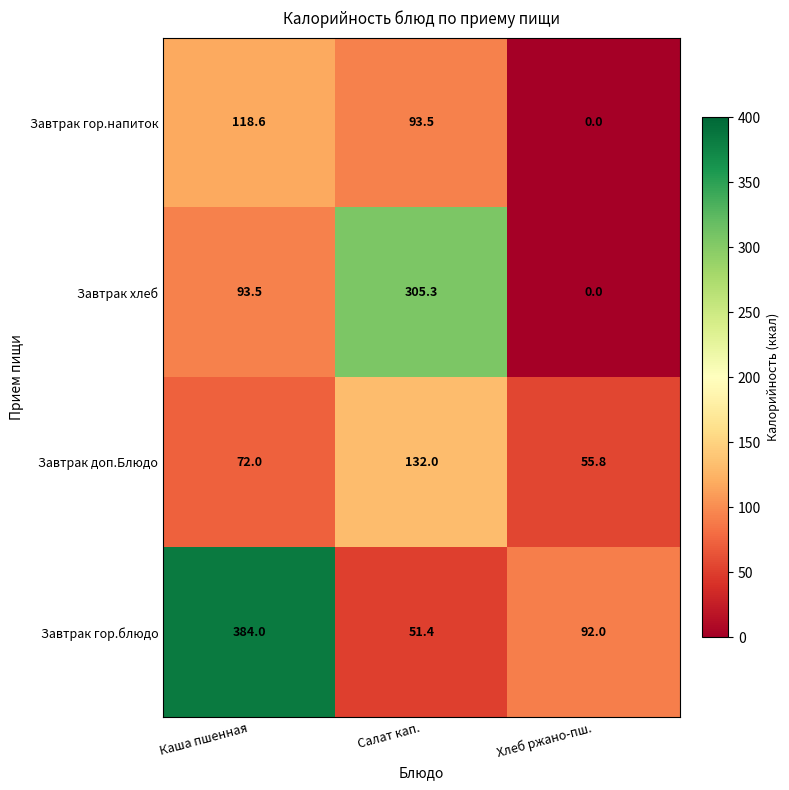

Which series has the largest range (max minus min)?

Завтрак гор.блюдо